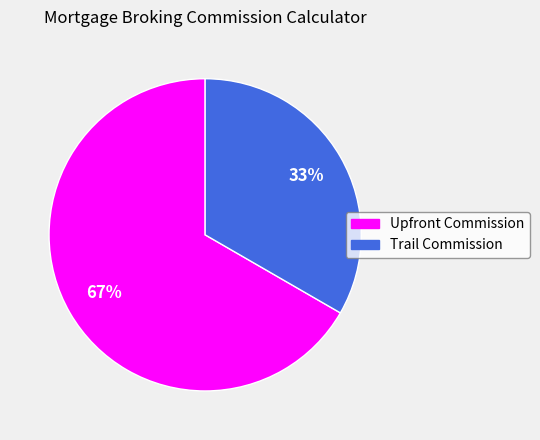

To the nearest percent, what is the average slice percentage?

50%